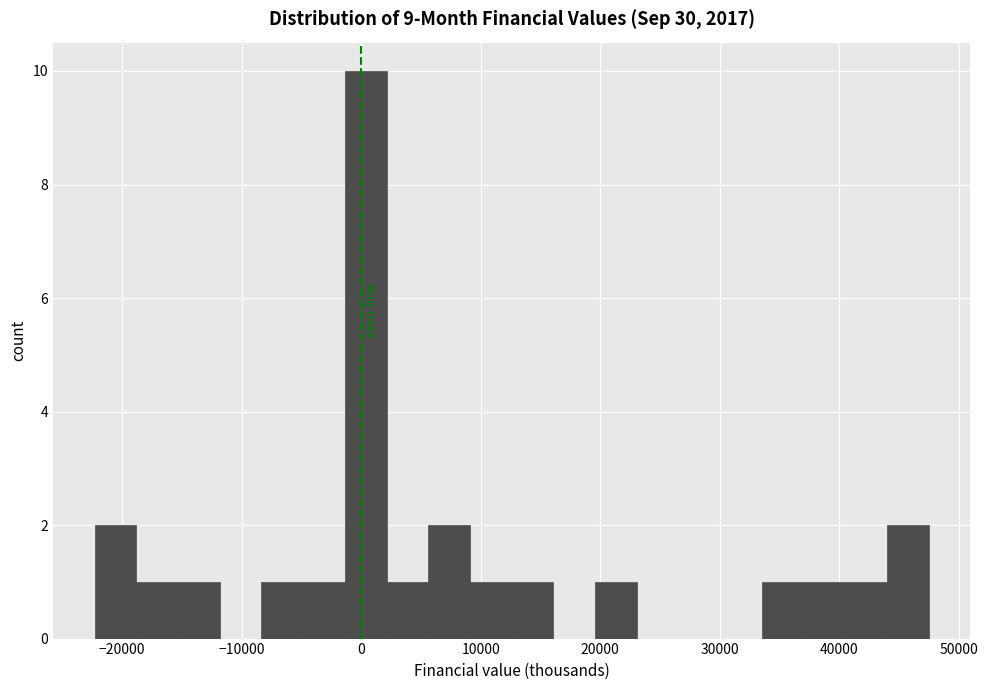

Around what value on the x-axis is the tallest bar? Give the approximate position of its centre, as read against the axis.

0